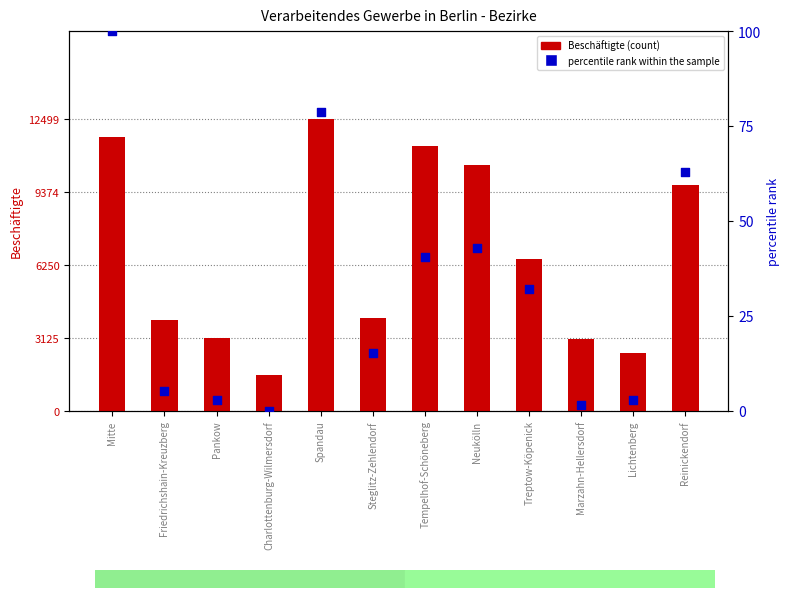

What are all the series names shown in the legend?

Beschäftigte (count), percentile rank within sample